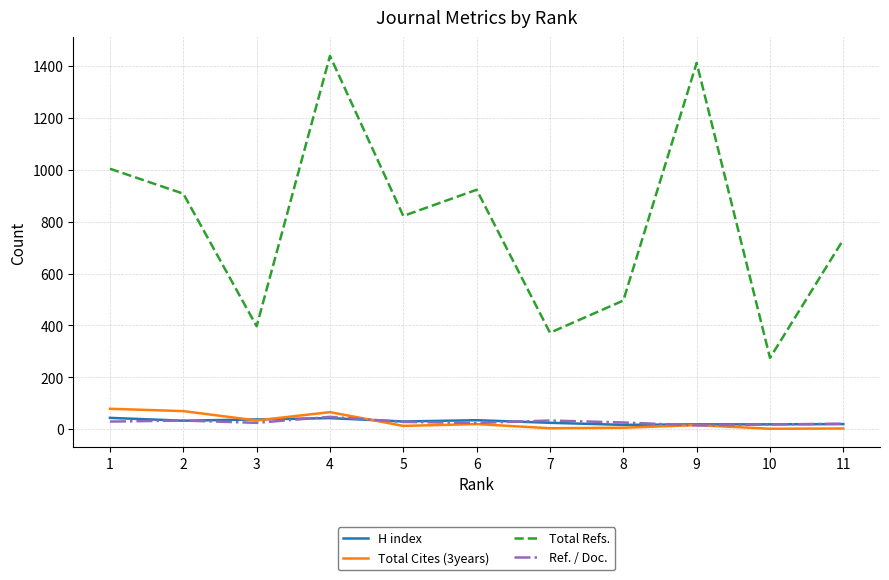

Which series has the largest total across all categories?

Total Refs.